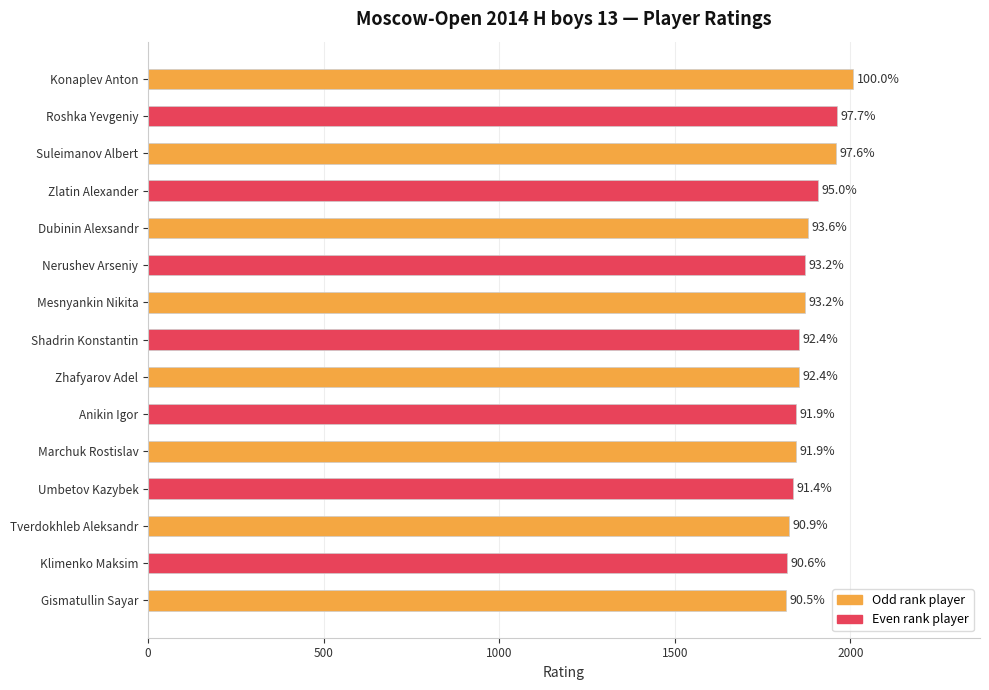

How many bars are there in total?

15